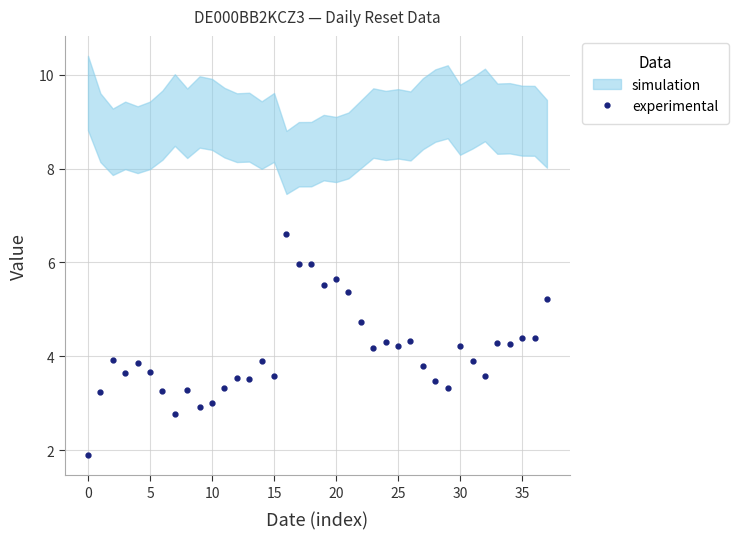

How many data points are less than 3?

3